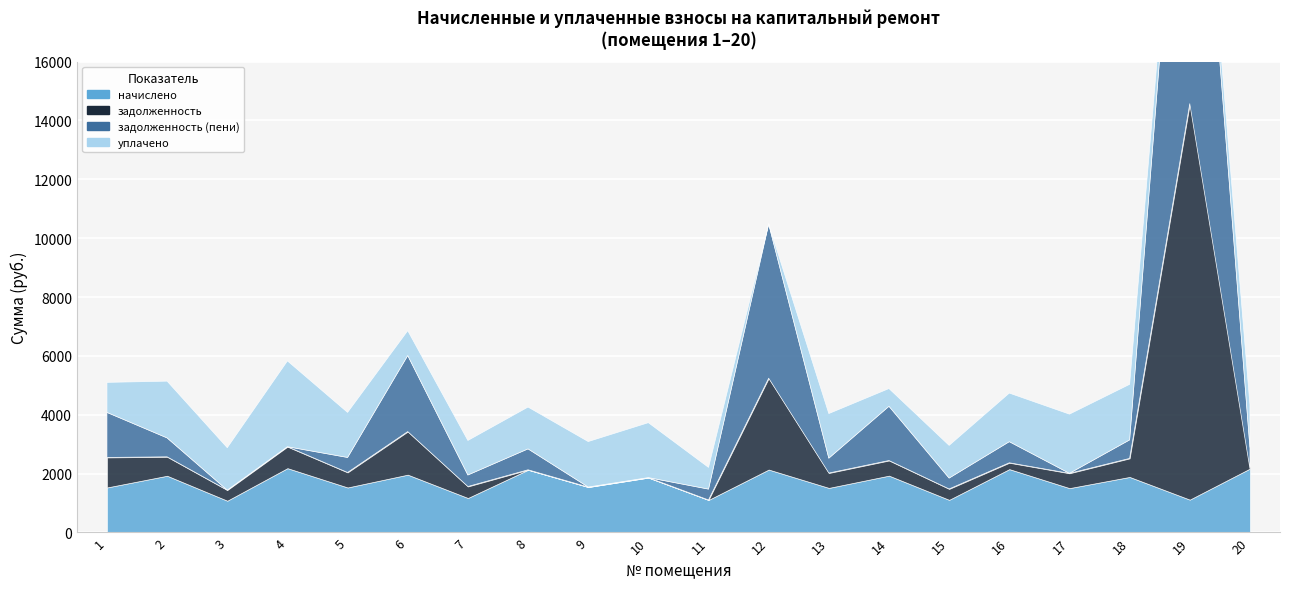

List the series in order of their peak value, highest first.

задолженность_пени, задолженность, уплачено, начислено